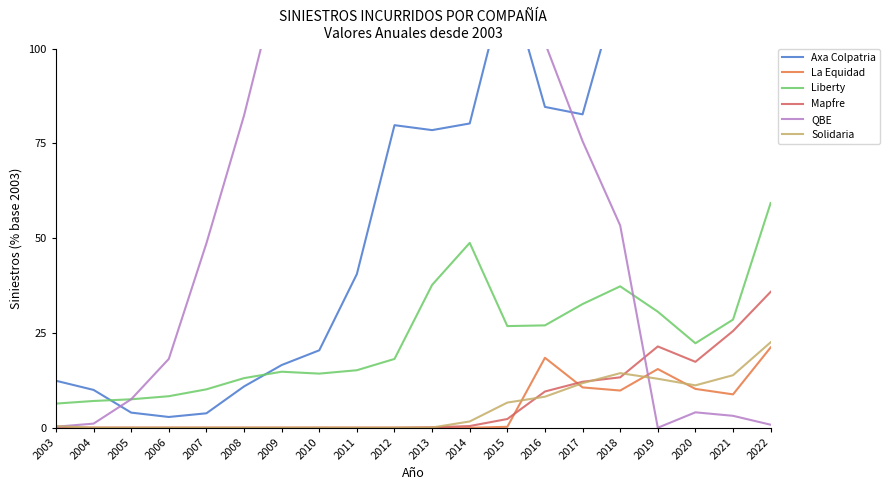

How many intersections are there between La Equidad and Solidaria?

4